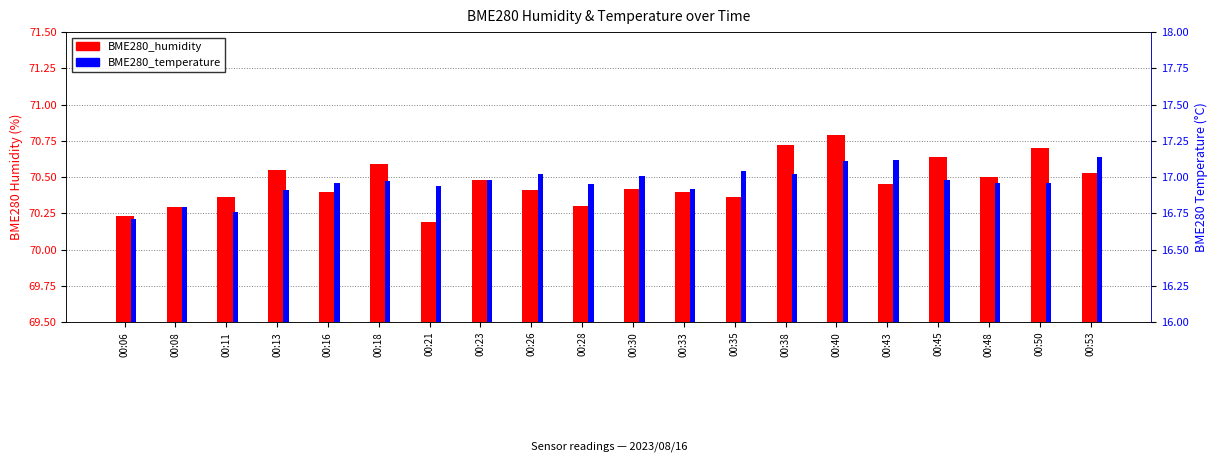

Is it true that BME280_humidity equals 46.2 at 00:45?

False